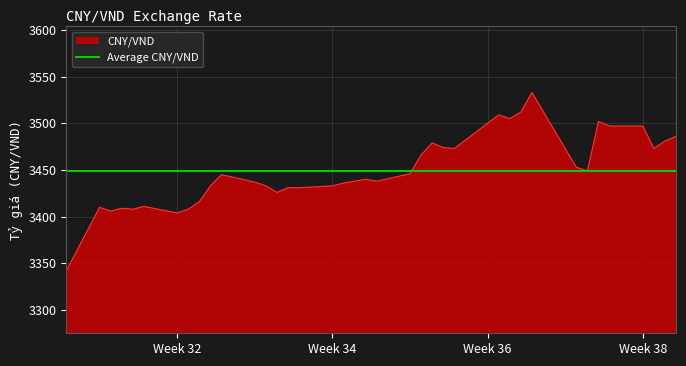

Which series has the widest spread of values?

CNY/VND